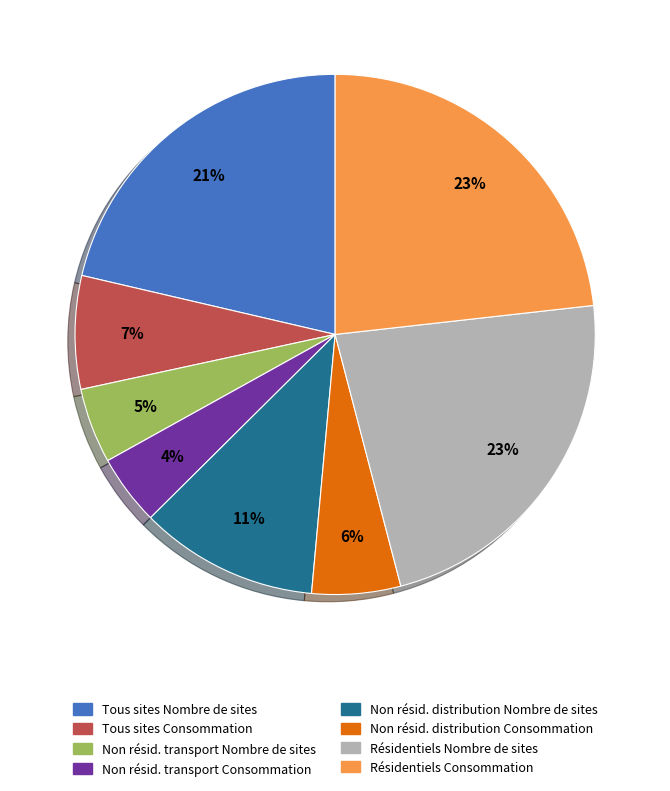

How many segments does this pie chart have?

8